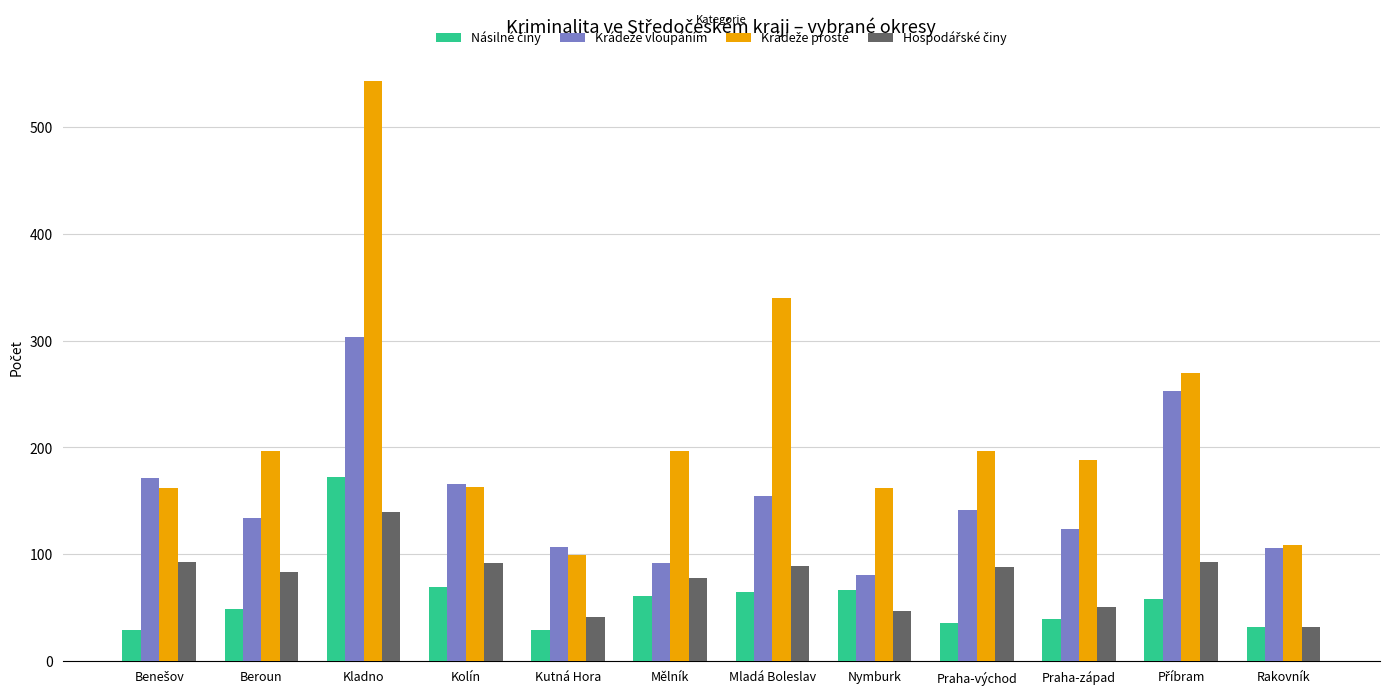

At which category is the sum across all series the highest?

Kladno